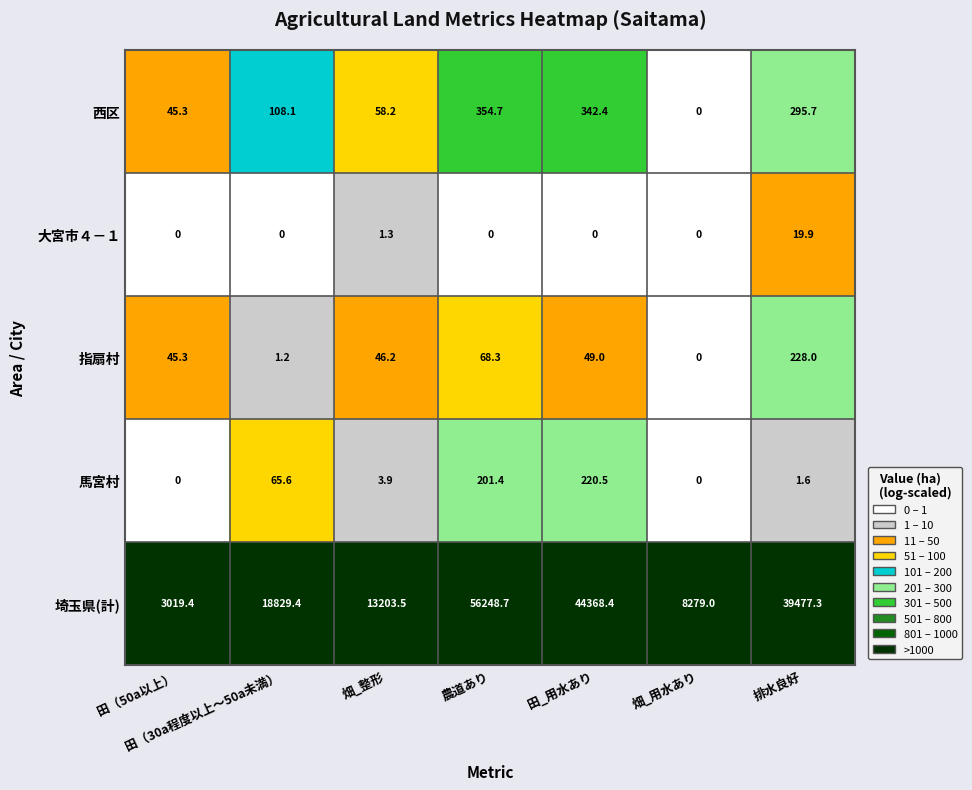

Is it true that 西区 equals 342.4 at 田_用水あり?

True